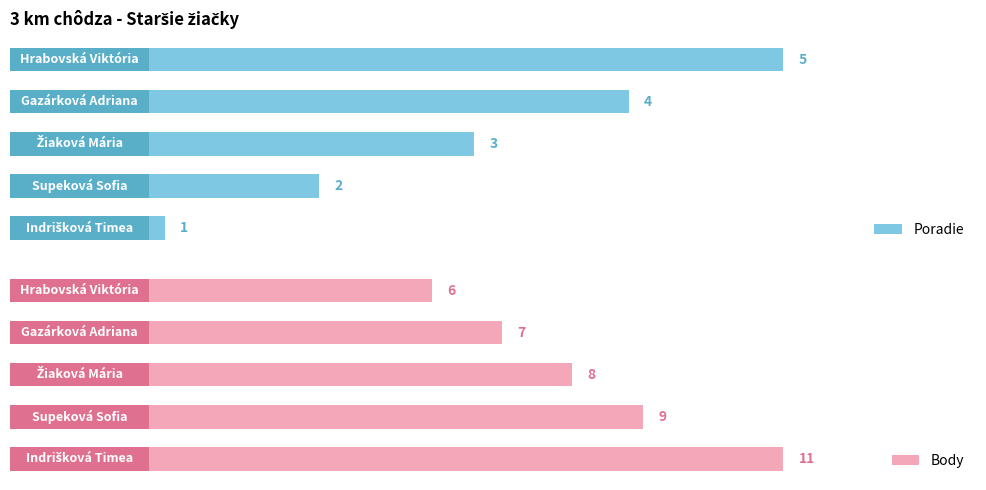

How many bars are there in each group?

2